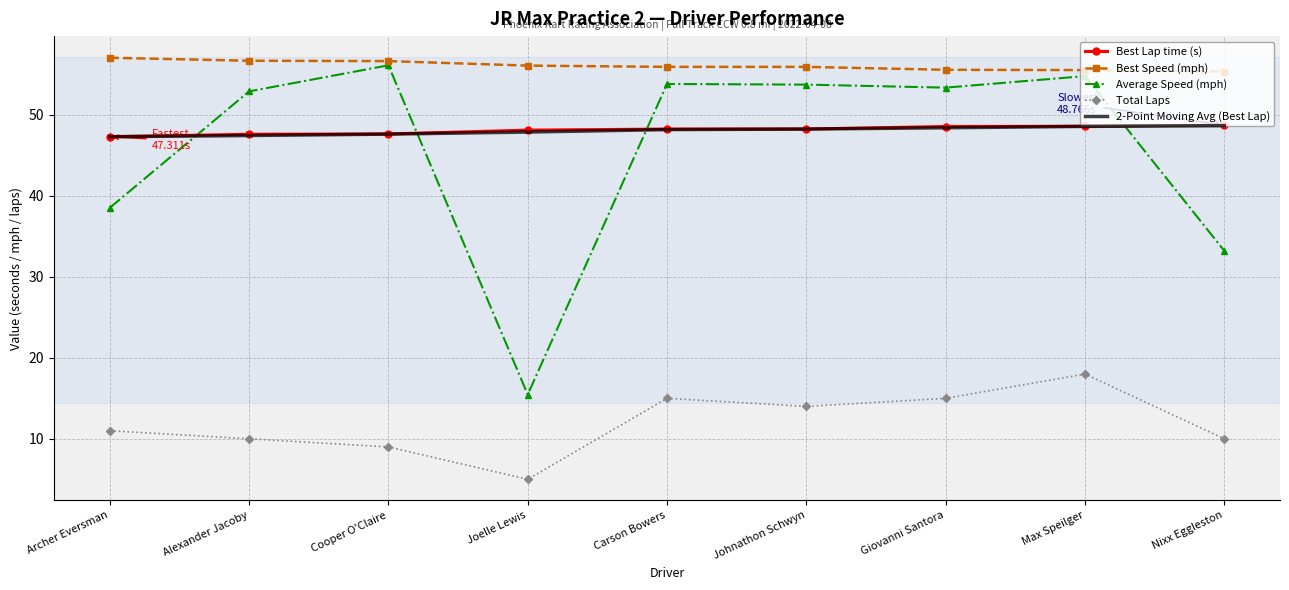

What value does the Average Speed (mph) series have at Cooper O'Claire?

56.1